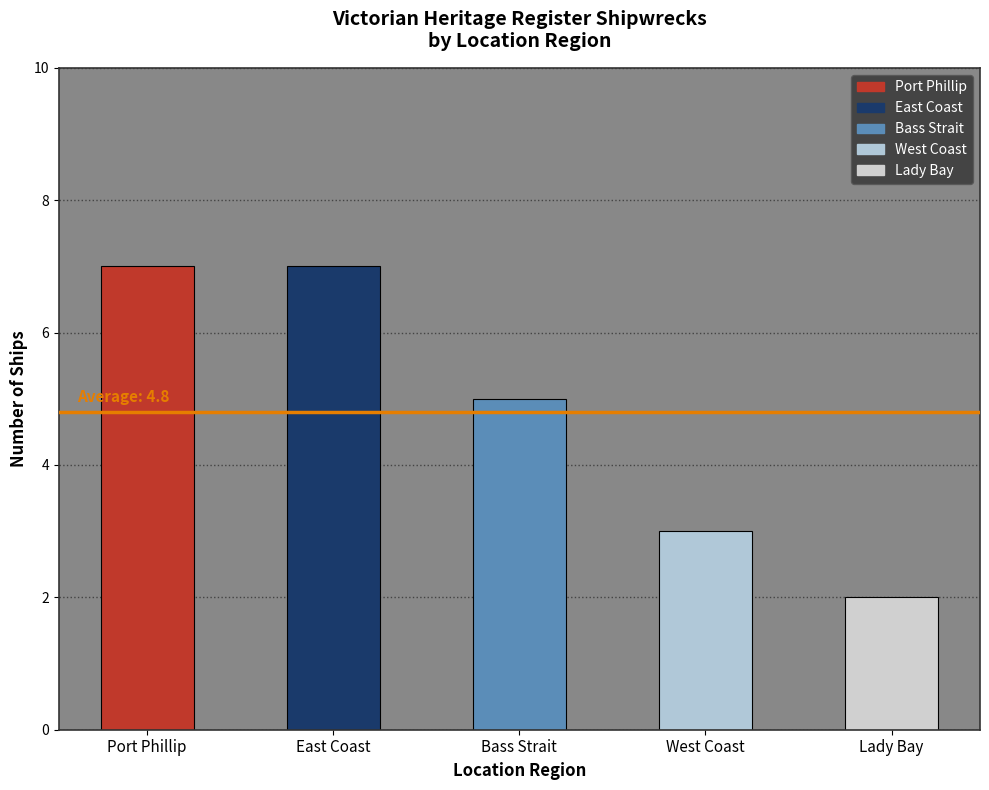

What value does the data have at East Coast?

7